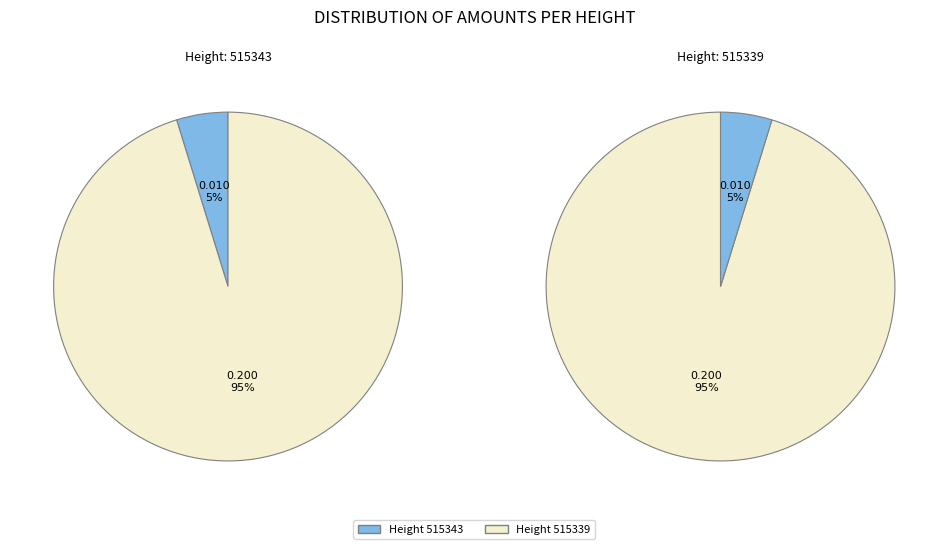

To the nearest percent, what is the difference between the largest and smallest slice percentages?

90%